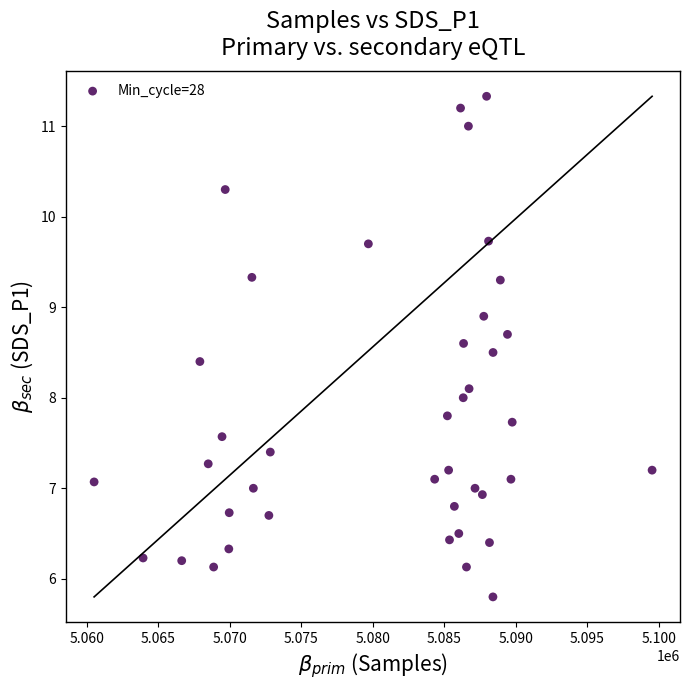

What is the range of Y values (max minus min)?

5.5